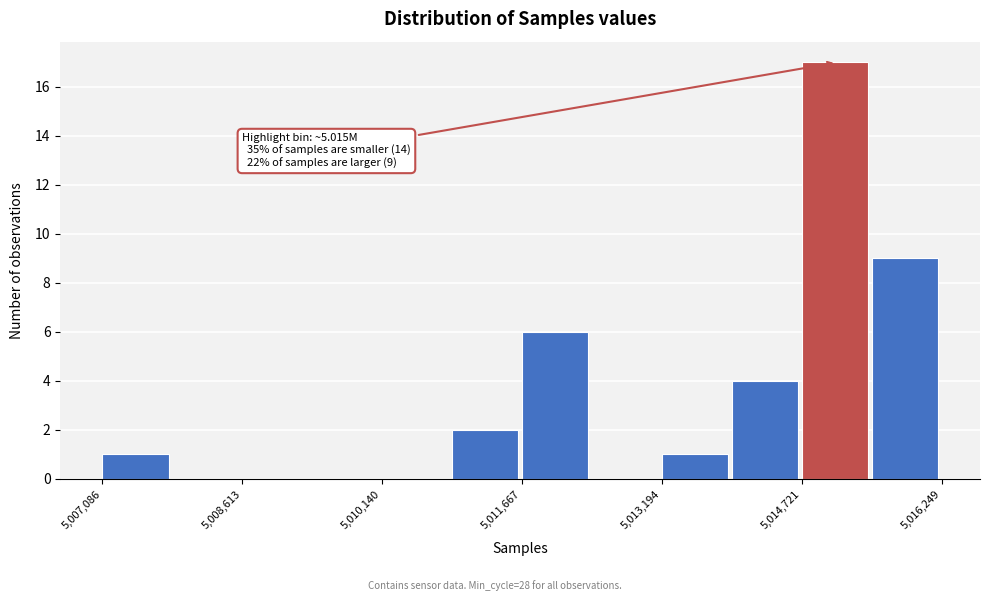

Read against the x-axis, roughly where is the centre of the tallest bar?

5015000